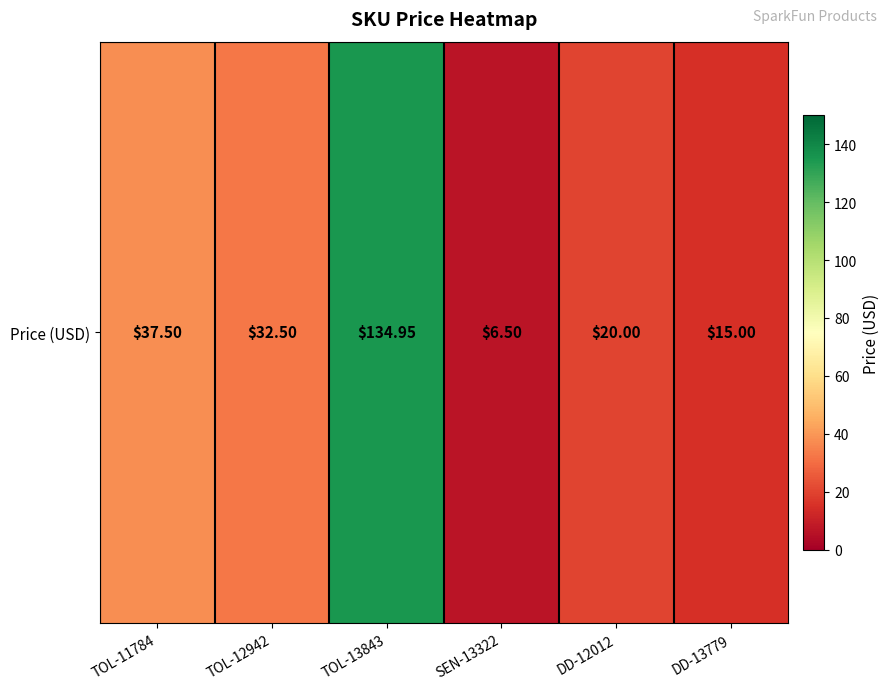

Reading left to right, extract all data points from this chart.

TOL-11784=37.5	TOL-12942=32.5	TOL-13843=134.9	SEN-13322=6.5	DD-12012=20.0	DD-13779=15.0